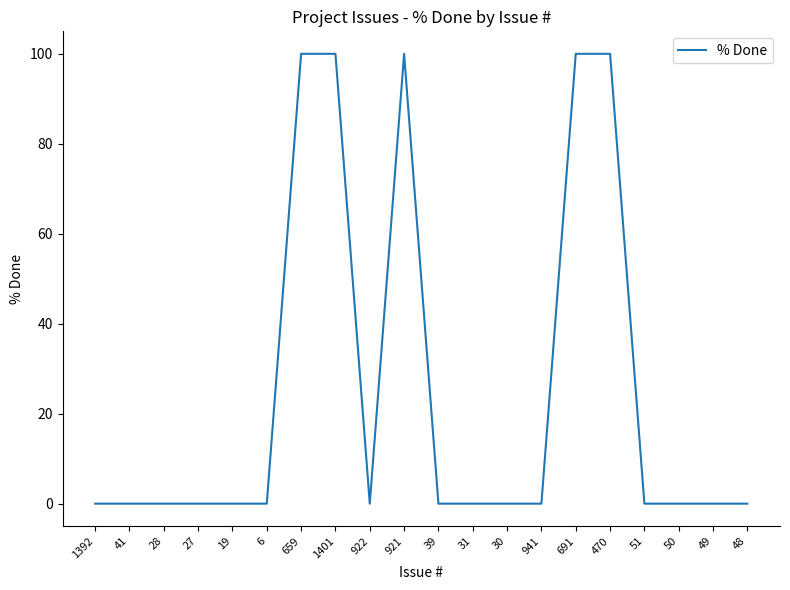

What is the maximum value shown in the chart?

100